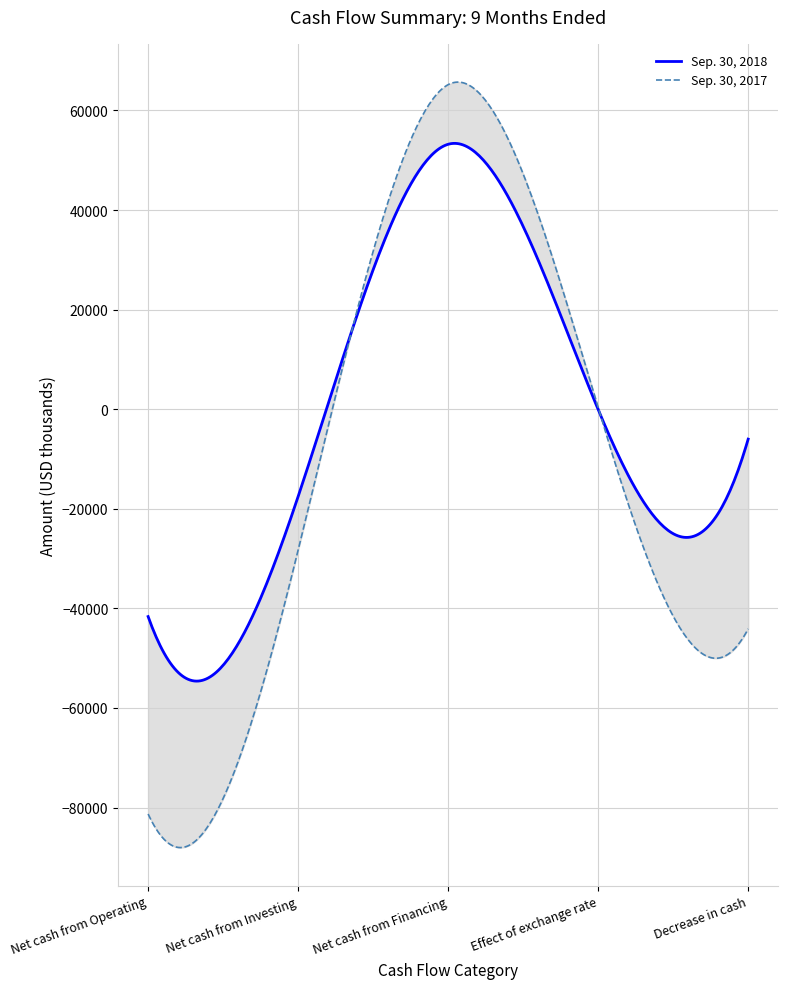

True or false: Sep. 30, 2017 has a value of 497 at Effect of exchange rate.

False